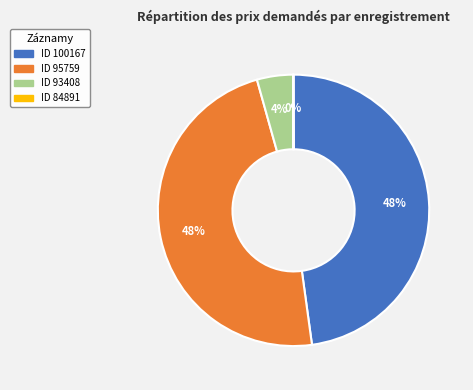

To the nearest percent, what is the difference between the largest and smallest slice percentages?

48%